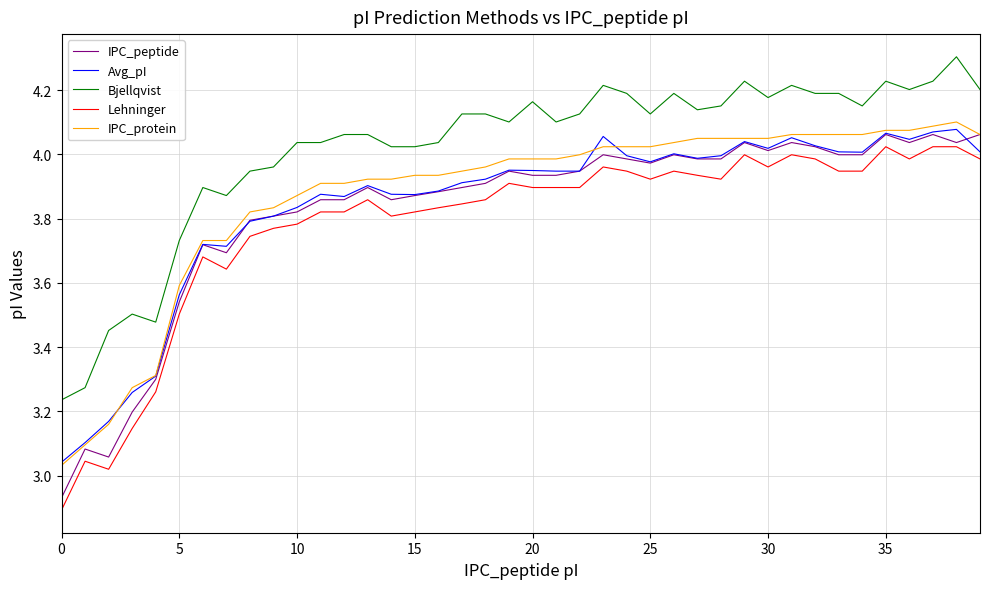

Which series has the largest total across all categories?

Bjellqvist